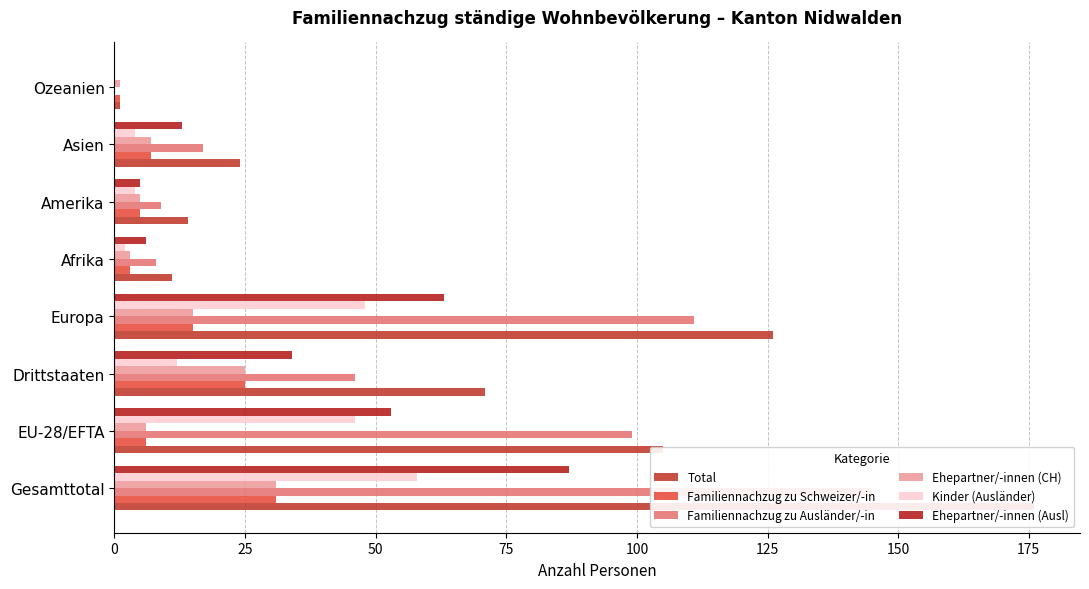

The Familiennachzug zu Schweizer/-in series shows 8 at Amerika. True or false?

False